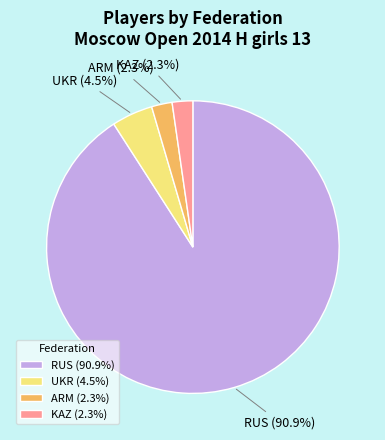

What percentage is the ARM slice, to the nearest percent?

2%